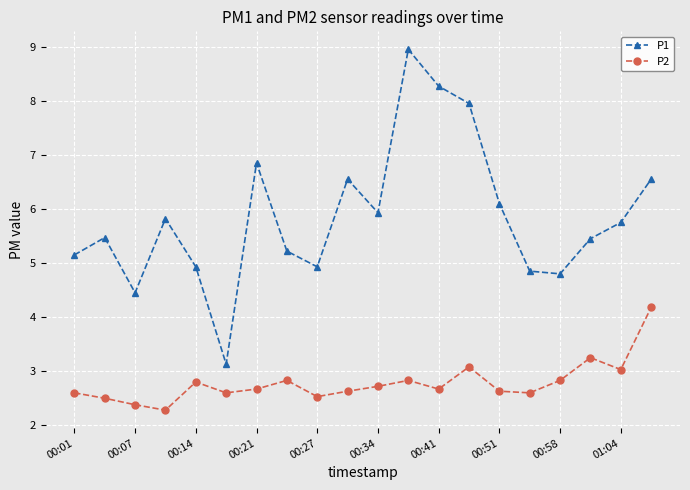

List the series in order of their overall mean, lowest first.

P2, P1